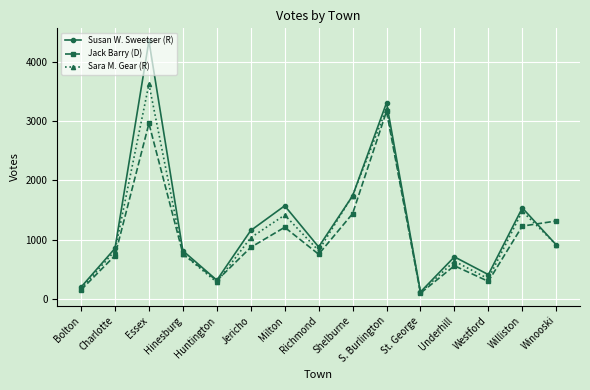

Rank the series by their maximum value, from lowest to highest.

Jack Barry (D), Sara M. Gear (R), Susan W. Sweetser (R)